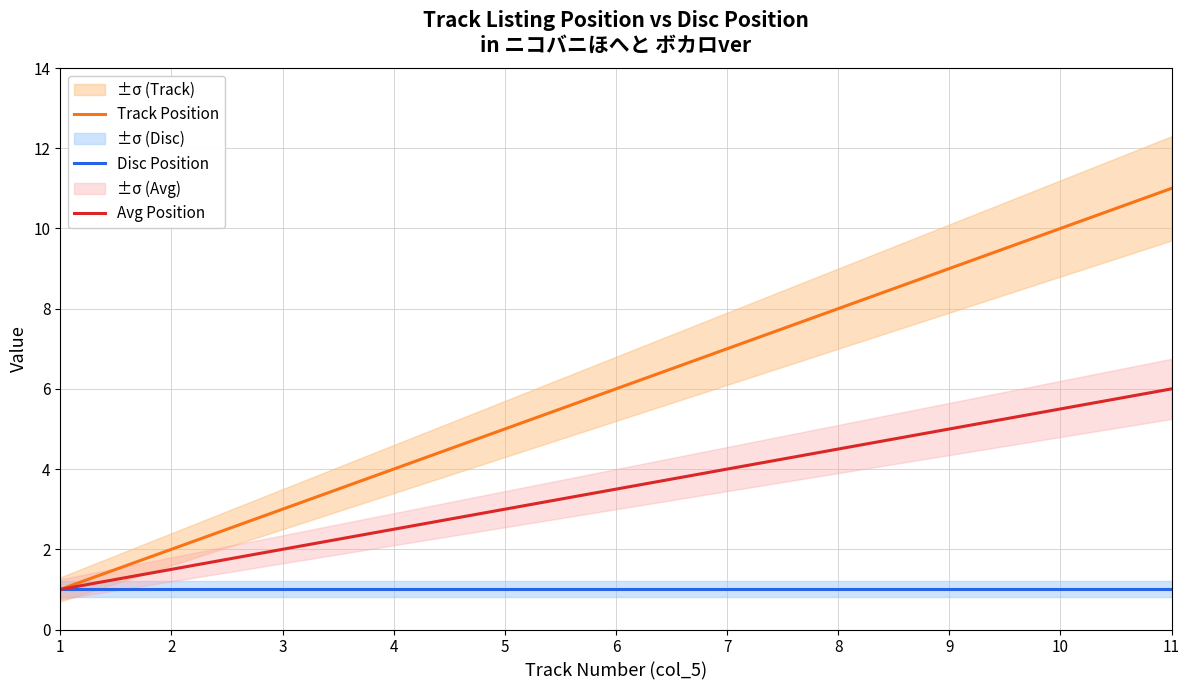

At which label does Track Position first exceed 6?

7